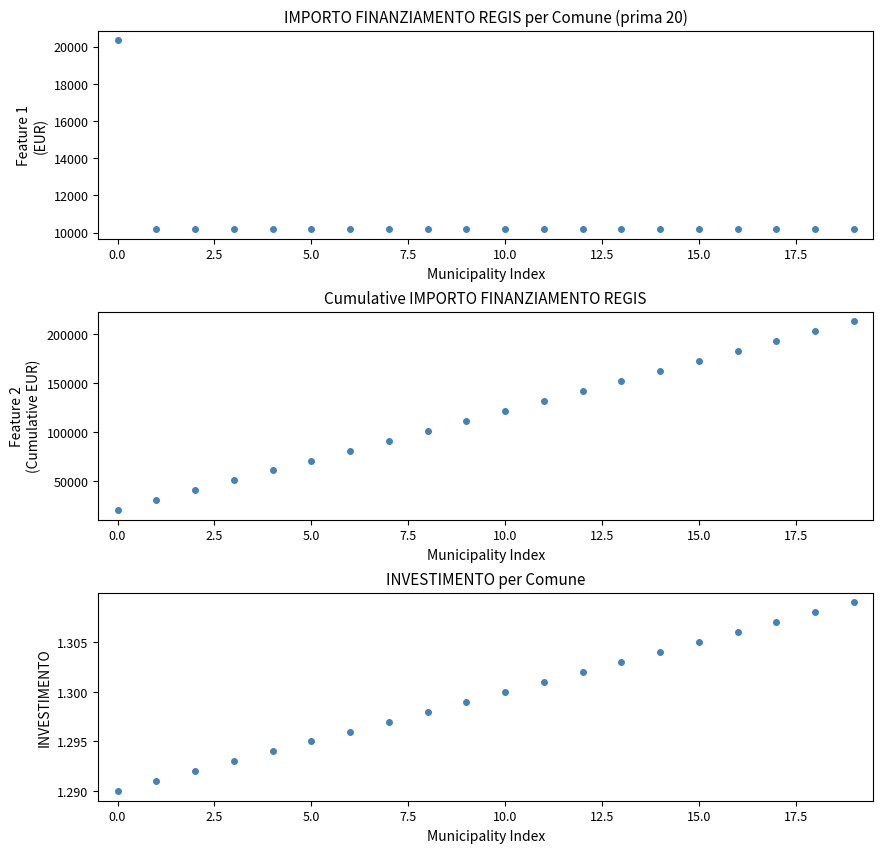

How many data points in Cumulative IMPORTO FINANZIAMENTO REGIS are above 122064?

9